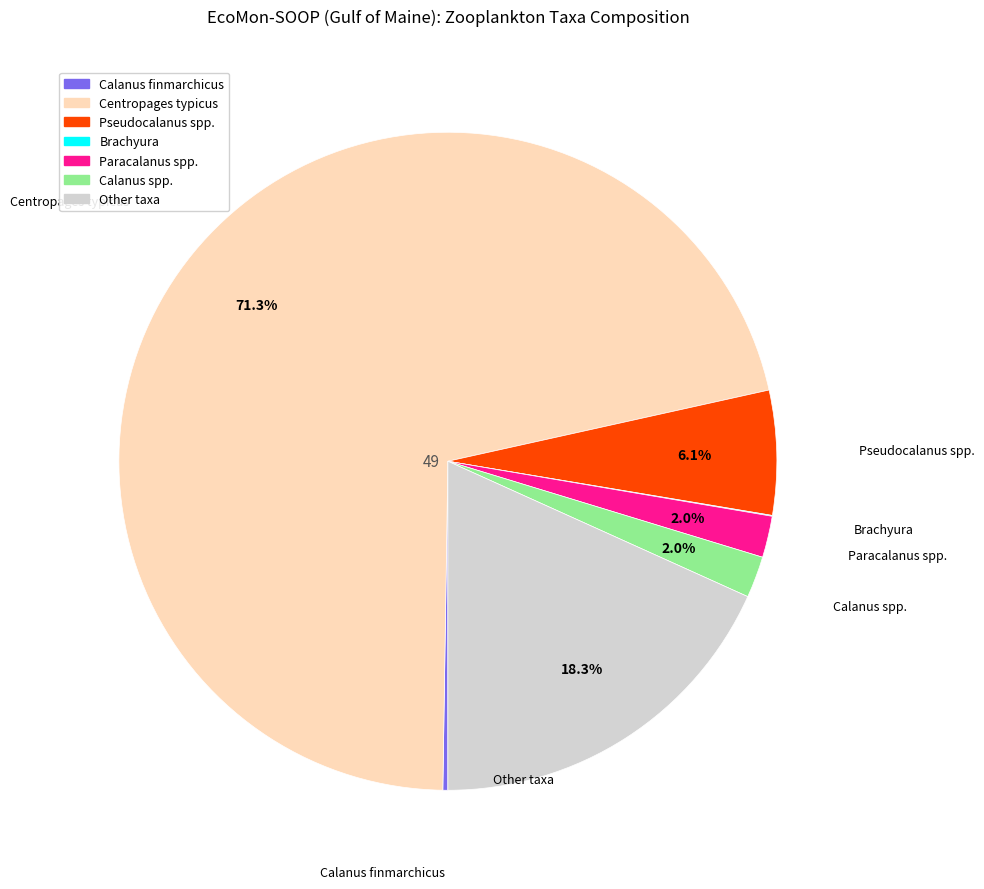

To the nearest percent, what percentage of the pie is Calanus spp.?

2%